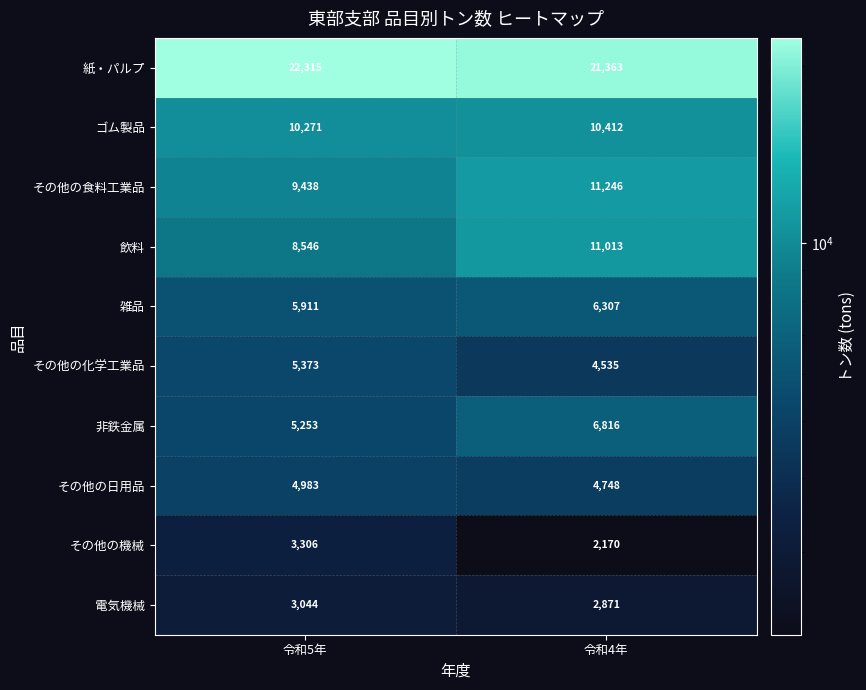

Reading right to left, what are all the values shown in this chart?

紙・パルプ: 令和4年=21363	令和5年=22315
ゴム製品: 令和4年=10412	令和5年=10271
その他の食料工業品: 令和4年=11246	令和5年=9438
飲料: 令和4年=11013	令和5年=8546
雑品: 令和4年=6307	令和5年=5911
その他の化学工業品: 令和4年=4535	令和5年=5373
非鉄金属: 令和4年=6816	令和5年=5253
その他の日用品: 令和4年=4748	令和5年=4983
その他の機械: 令和4年=2170	令和5年=3306
電気機械: 令和4年=2871	令和5年=3044